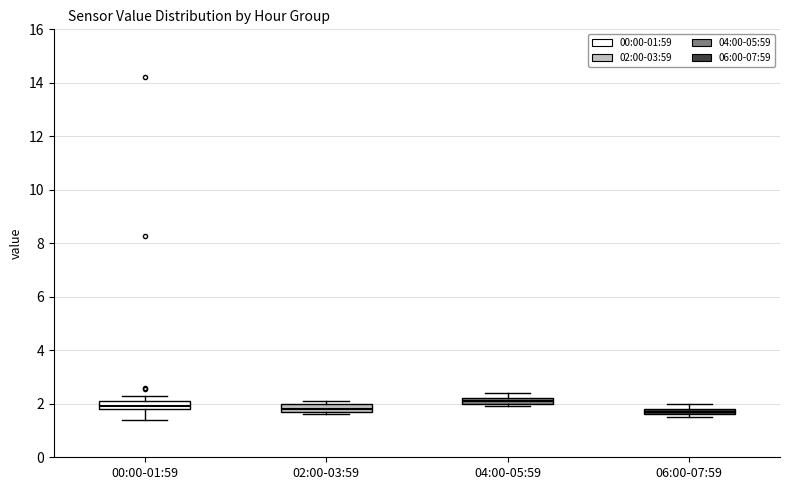

Where is the lower edge of the box for 04:00-05:59 on the y-axis? The values are not printed on the chart, so give them approximately, as read against the axis.

2.0